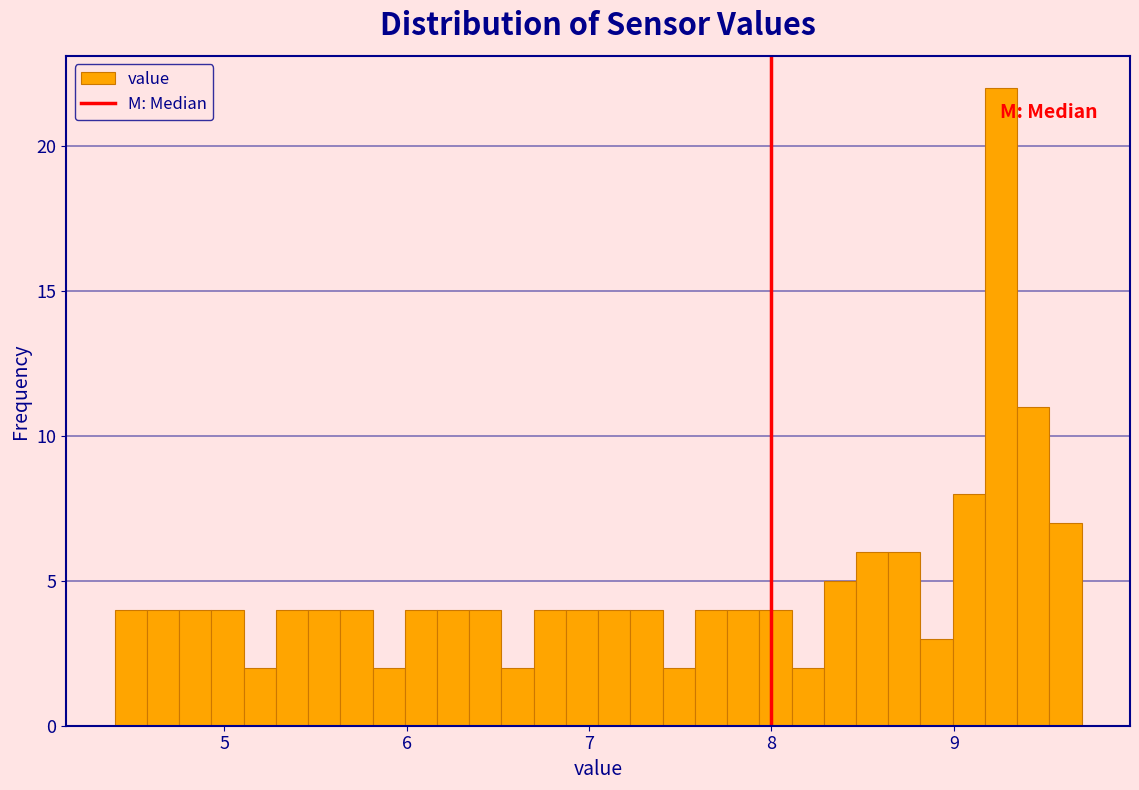

Read against the x-axis, roughly where is the centre of the tallest bar?

9.3